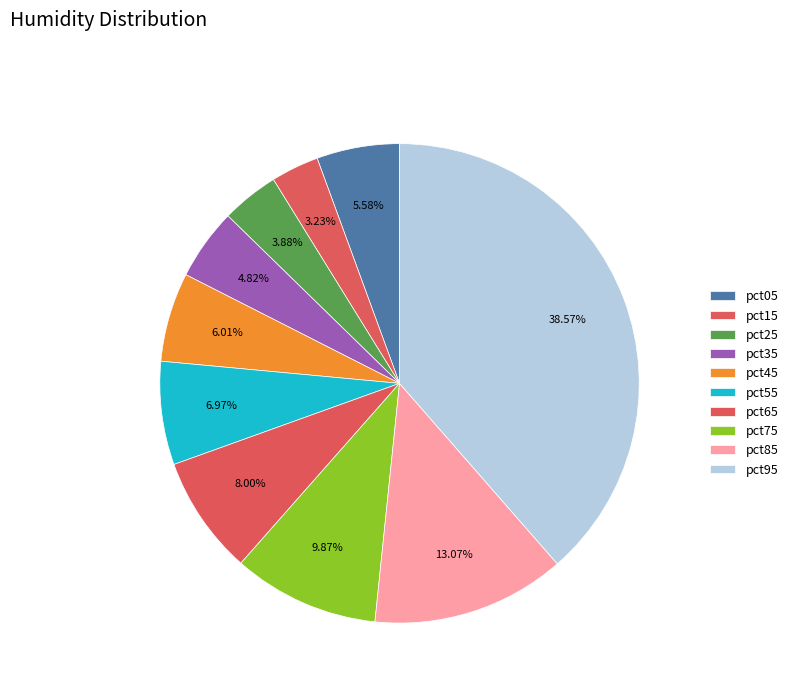

To the nearest percent, what is the difference between the pct45 and pct15 slice percentages?

3%